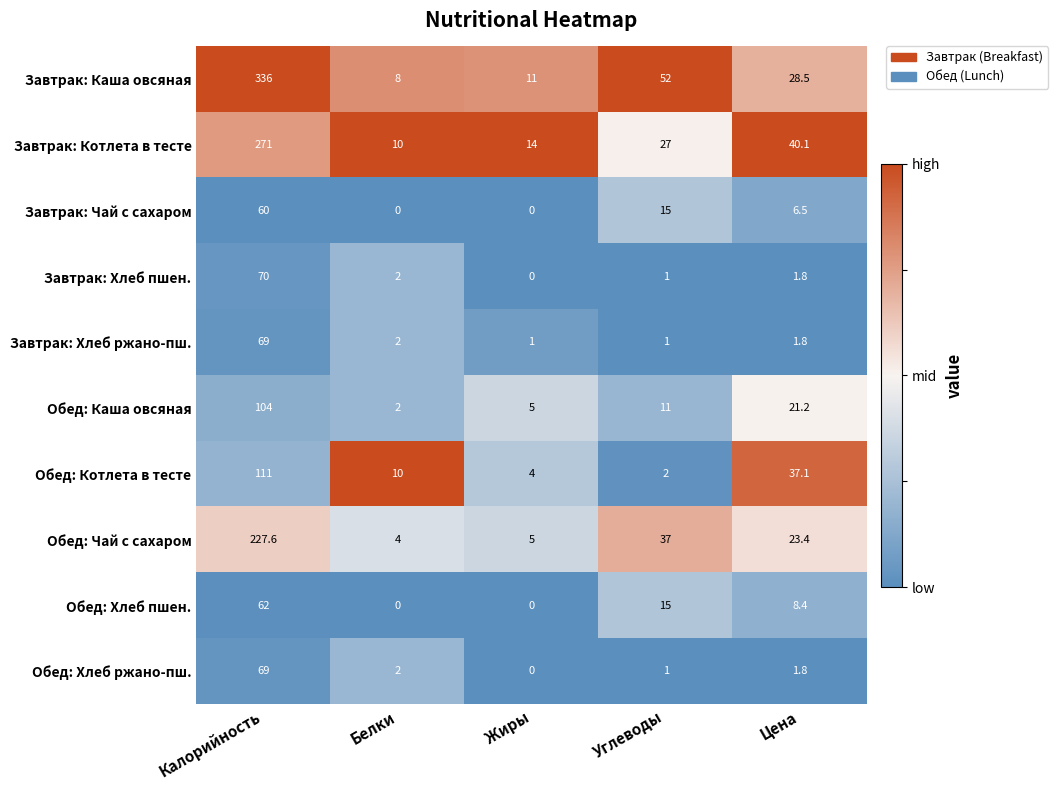

What is the maximum value for Обед: Котлета в тесте?

111.0